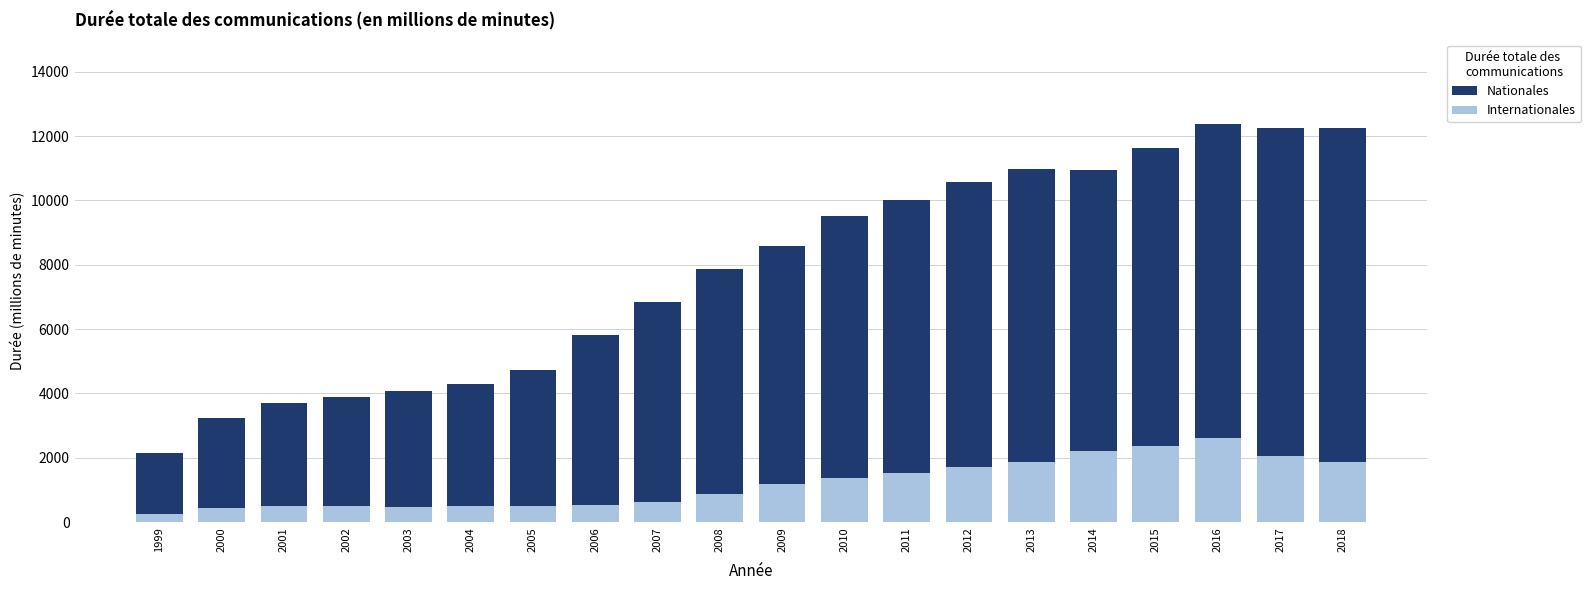

How many bars are there in each group?

2